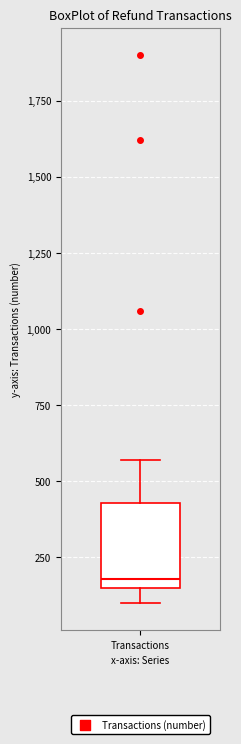

Where does the median line of the box for Transactions sit on the y-axis? The values are not printed on the chart, so give them approximately, as read against the axis.

200